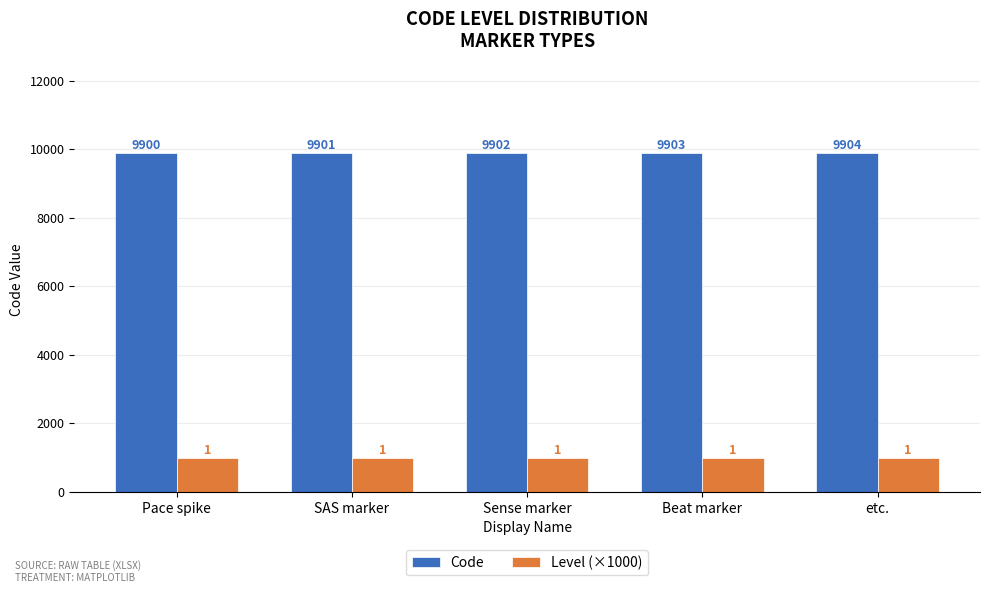

What is the spread (max minus min) of values at etc.?

8904